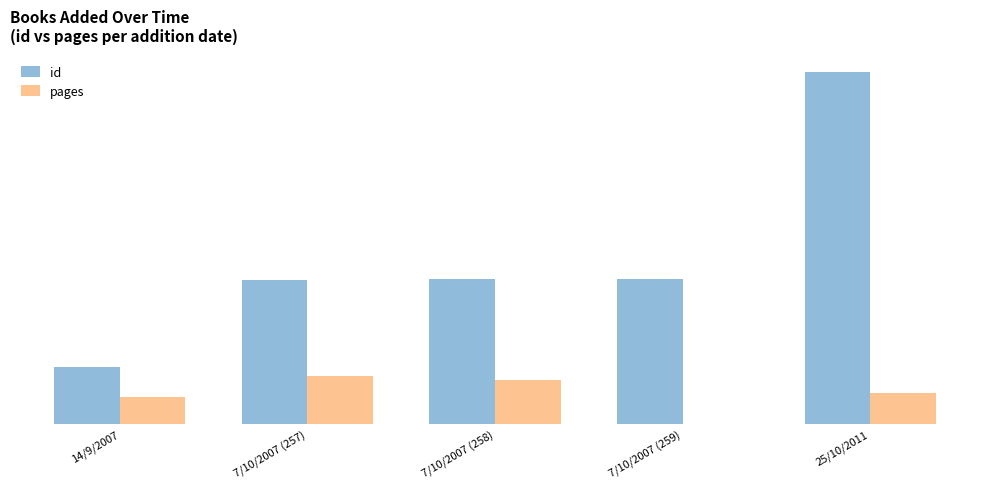

What are all the series names shown in the legend?

id, pages